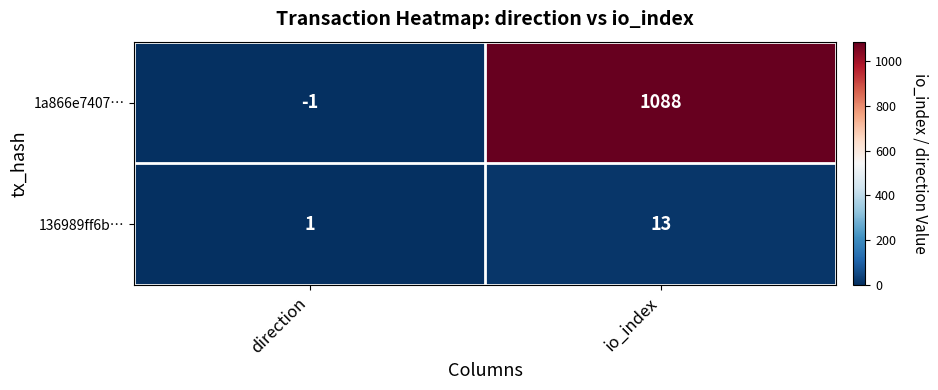

What is the total value across all series at io_index?

1101